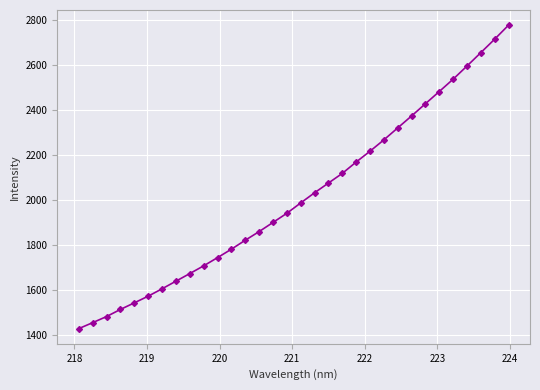

Reading left to right, list all the values displayed in this chart.

1427.5	1454.1	1481.2	1512.9	1542.2	1571.9	1604.8	1638.7	1672.7	1707.0	1743.6	1781.2	1821.1	1859.5	1900.3	1941.0	1987.2	2032.4	2075.6	2118.7	2169.2	2217.5	2267.9	2321.1	2374.4	2428.8	2483.2	2538.1	2596.6	2656.2	2716.2	2778.6